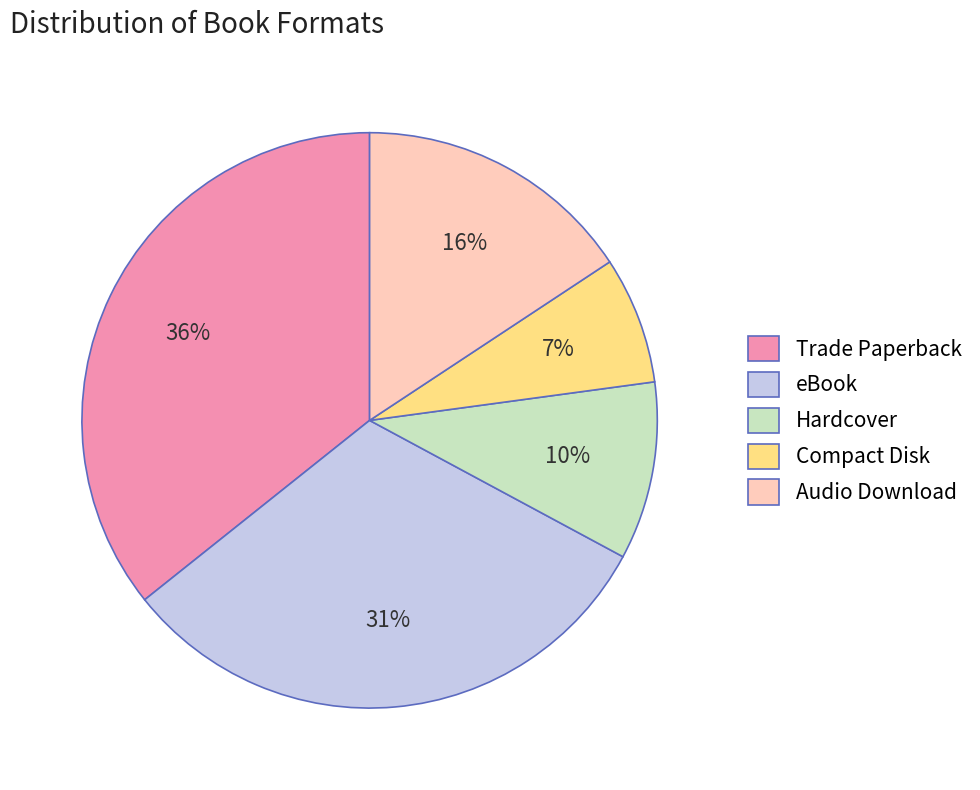

To the nearest percent, what is the average slice percentage?

20%